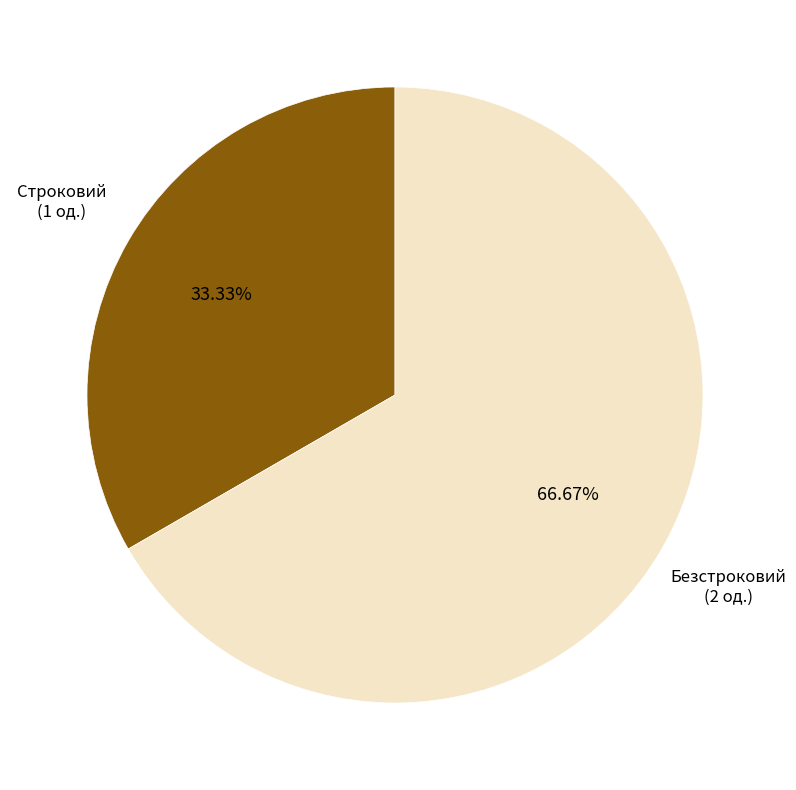

True or false: Безстроковий accounts for 67% of the total.

True